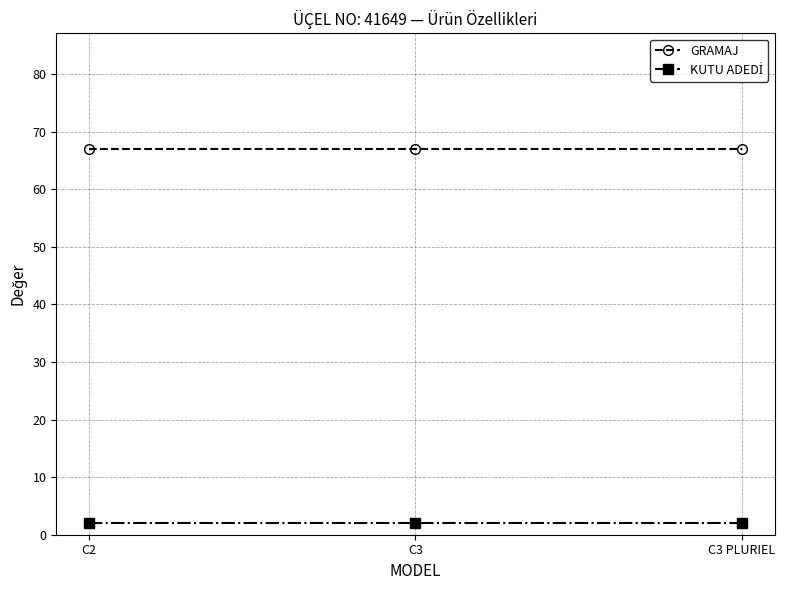

What is the highest value of the GRAMAJ series?

67